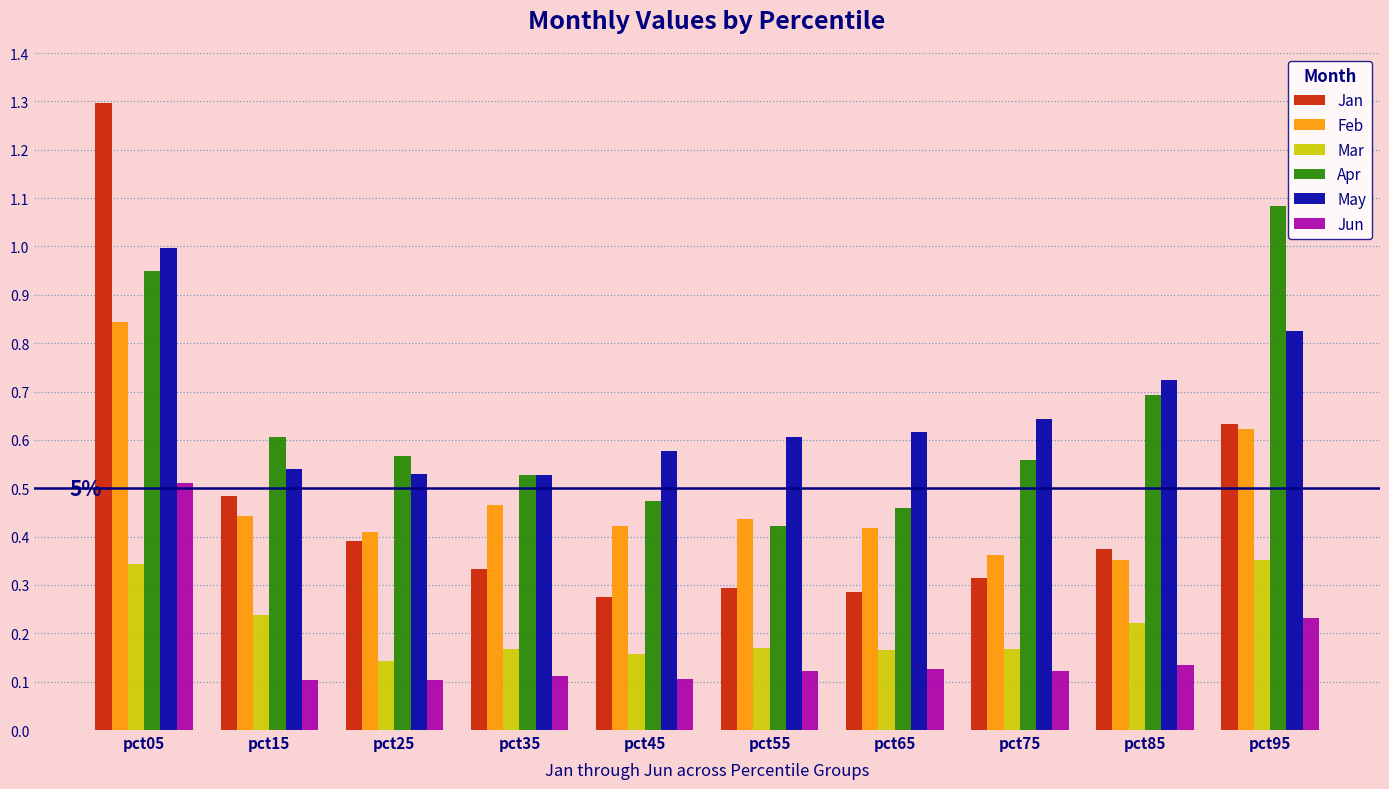

Which label corresponds to the largest value in the chart?

pct05